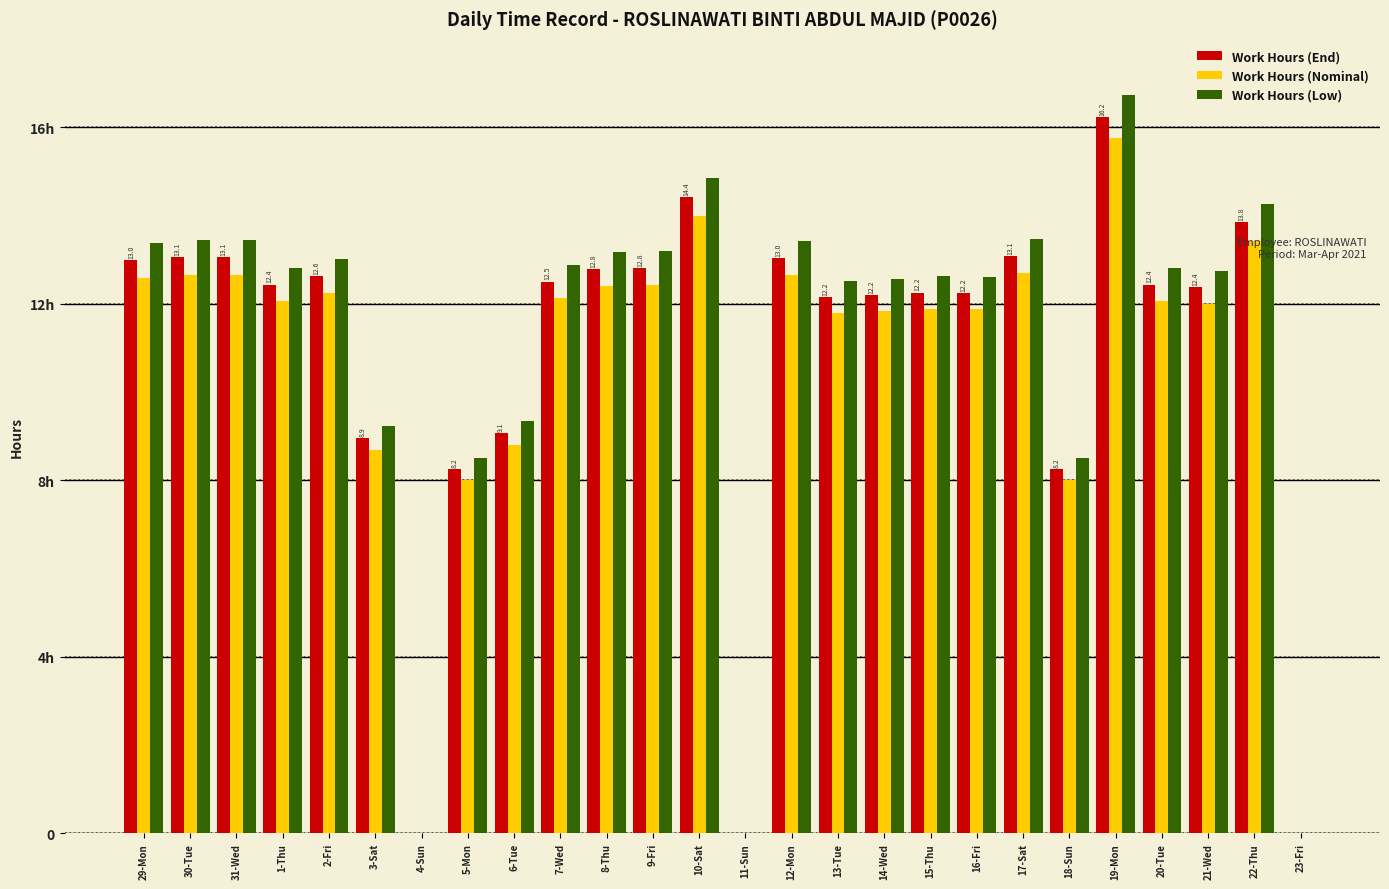

Are the bars grouped side by side (vs. stacked)?

Yes